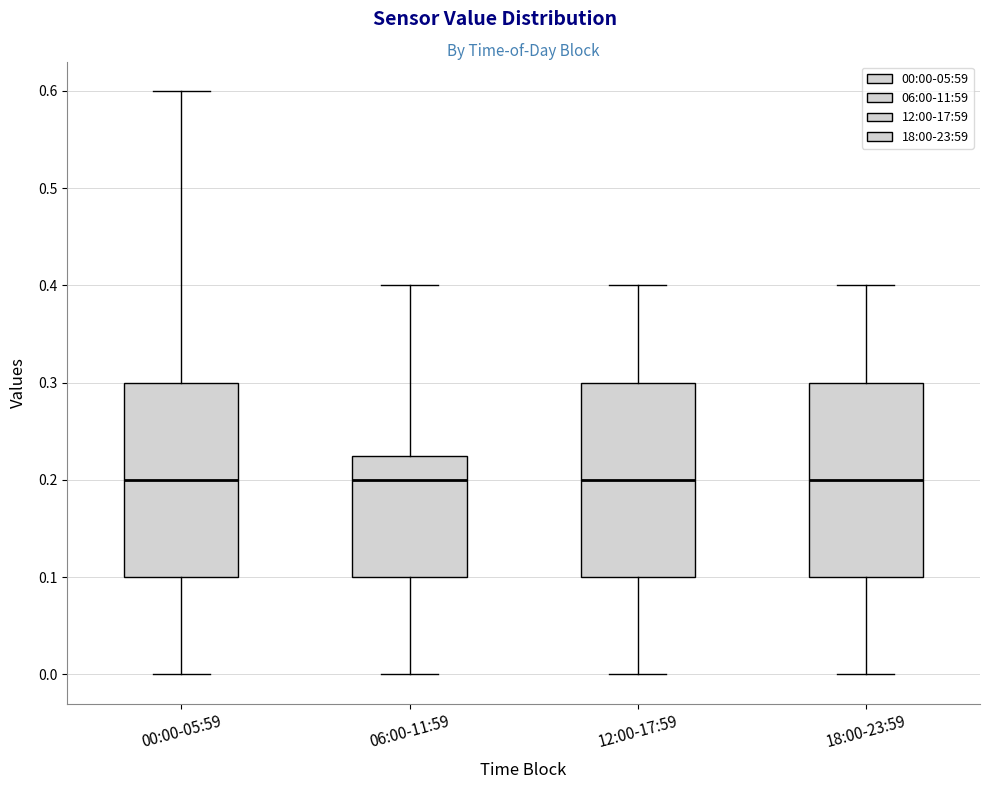

Reading left to right, read every box against the y-axis: the position of its median line, the range the box covers, and the ends of its whiskers. The values are not printed on the chart, so give them approximately, as read against the axis.

00:00-05:59: median 0.20, box 0.10 to 0.30, whiskers 0.00 to 0.60
06:00-11:59: median 0.20, box 0.10 to 0.23, whiskers 0.00 to 0.40
12:00-17:59: median 0.20, box 0.10 to 0.30, whiskers 0.00 to 0.40
18:00-23:59: median 0.20, box 0.10 to 0.30, whiskers 0.00 to 0.40